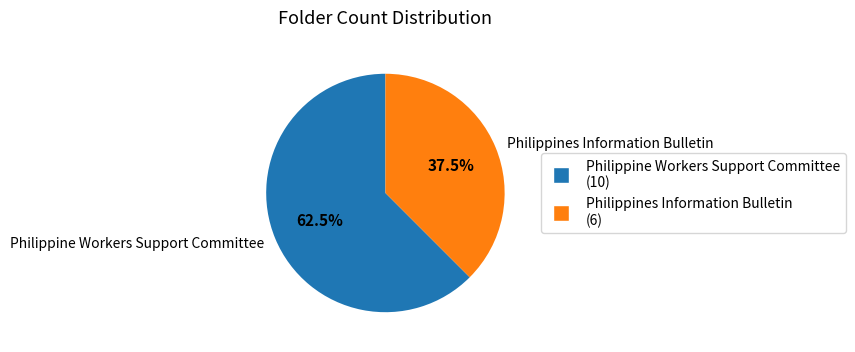

Is there a majority slice in this chart?

Yes